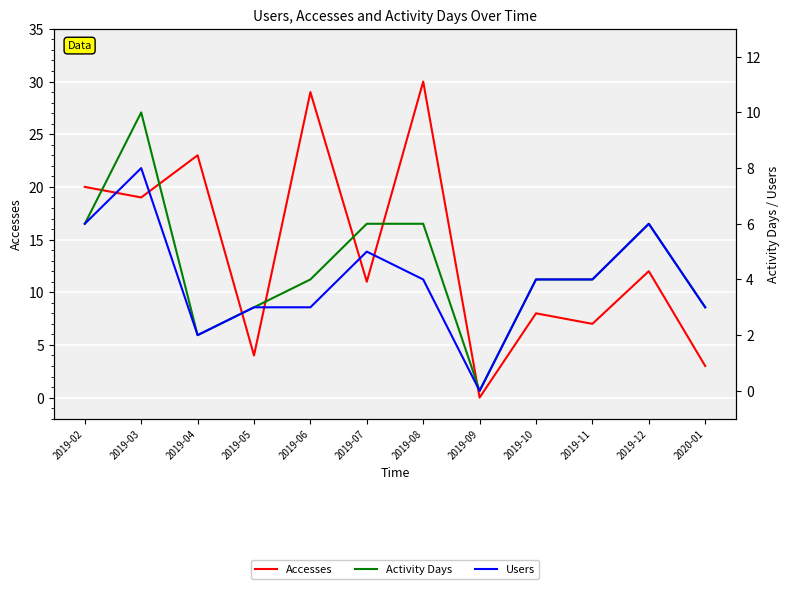

Reading left to right, transcribe all the data shown in this chart.

Accesses: 2019-02=20	2019-03=19	2019-04=23	2019-05=4	2019-06=29	2019-07=11	2019-08=30	2019-09=0	2019-10=8	2019-11=7	2019-12=12	2020-01=3
Activity Days: 2019-02=6	2019-03=10	2019-04=2	2019-05=3	2019-06=4	2019-07=6	2019-08=6	2019-09=0	2019-10=4	2019-11=4	2019-12=6	2020-01=3
Users: 2019-02=6	2019-03=8	2019-04=2	2019-05=3	2019-06=3	2019-07=5	2019-08=4	2019-09=0	2019-10=4	2019-11=4	2019-12=6	2020-01=3